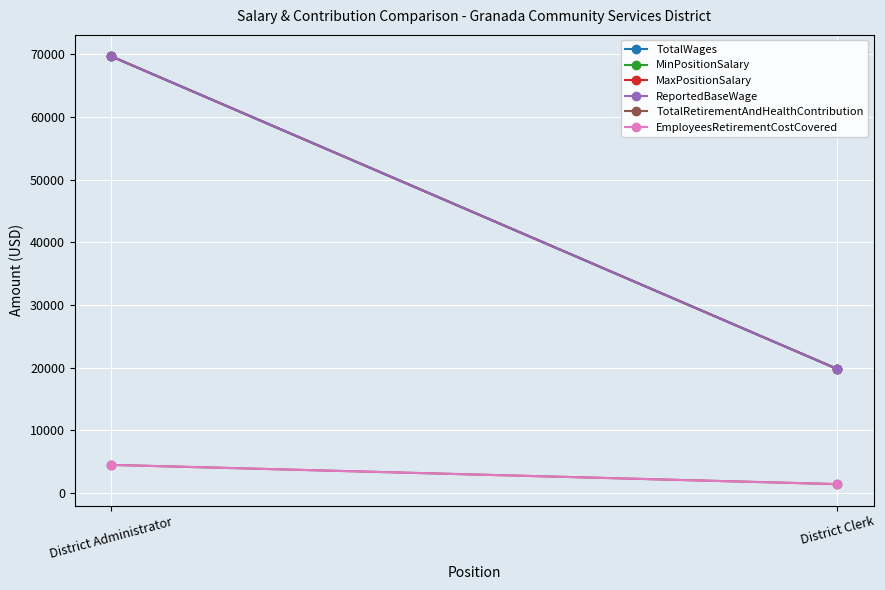

Rank the series at District Clerk from highest to lowest value.

TotalWages, MinPositionSalary, MaxPositionSalary, ReportedBaseWage, TotalRetirementAndHealthContribution, EmployeesRetirementCostCovered